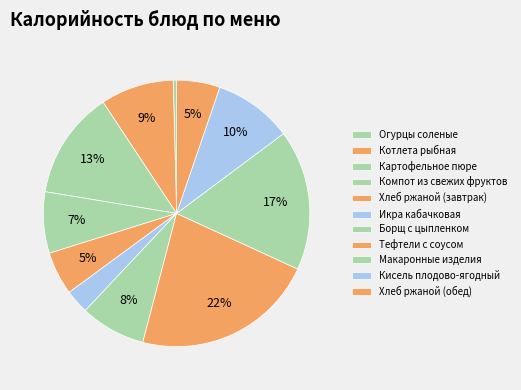

Count the number of slices in the pie.

11